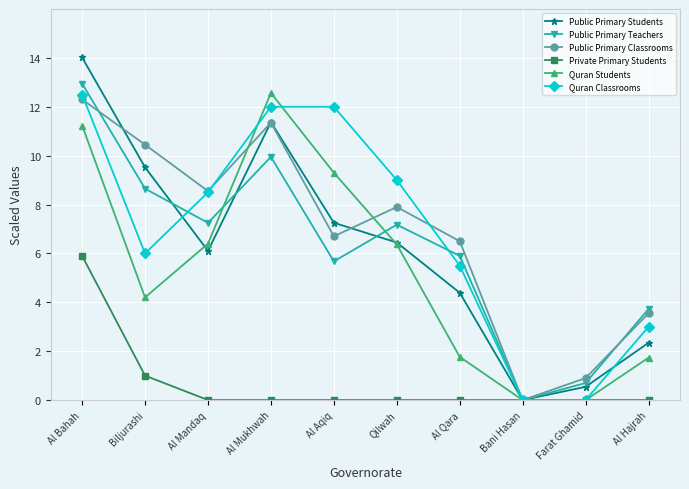

At which label is Public Primary Classrooms closest to 6?

Al Qara